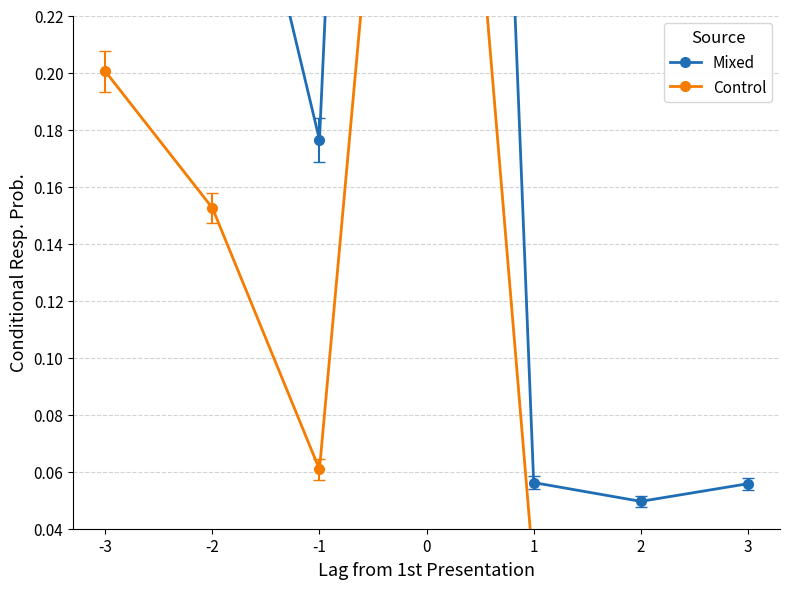

At which category does Mixed reach its first local valley?

-1